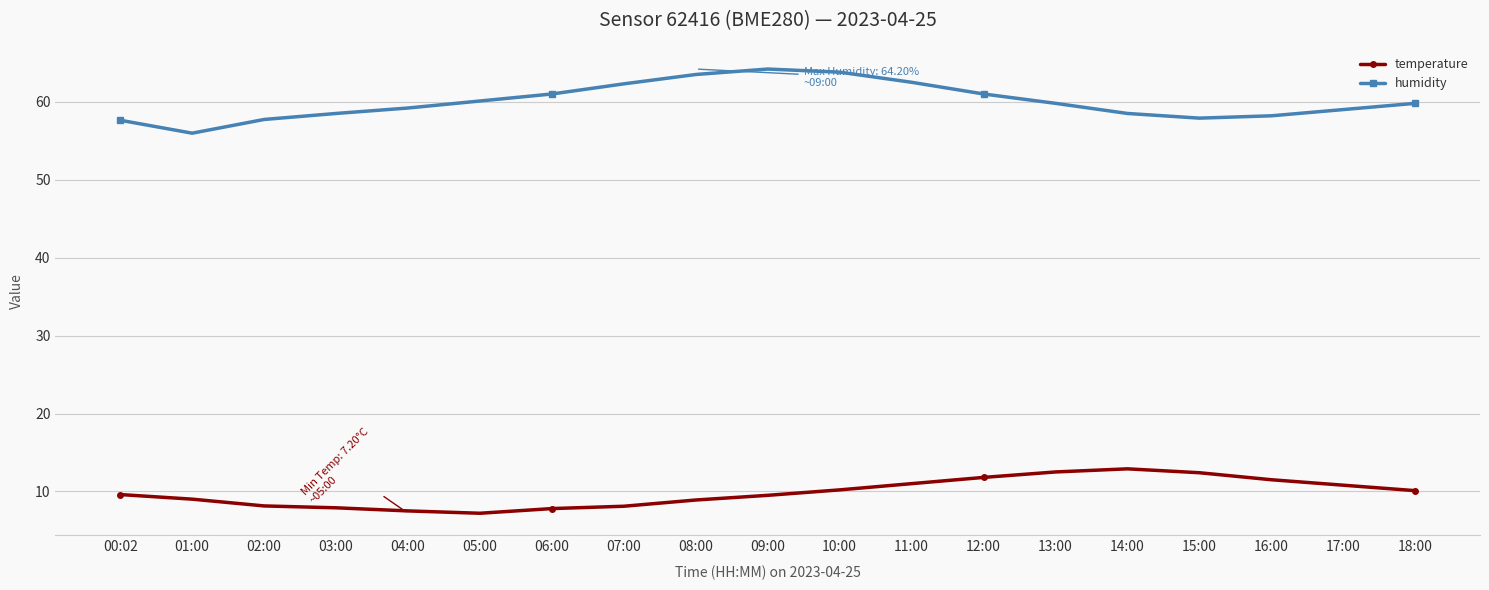

Is it true that temperature equals 10.9 at 06:00?

False